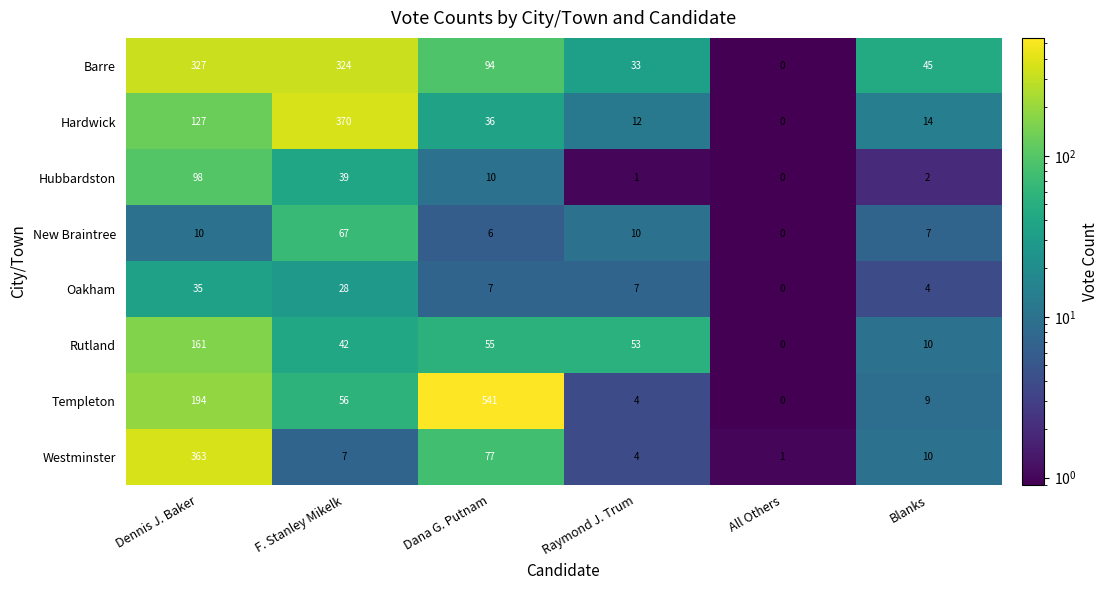

Which series changed the most between Dennis J. Baker and Dana G. Putnam?

Templeton